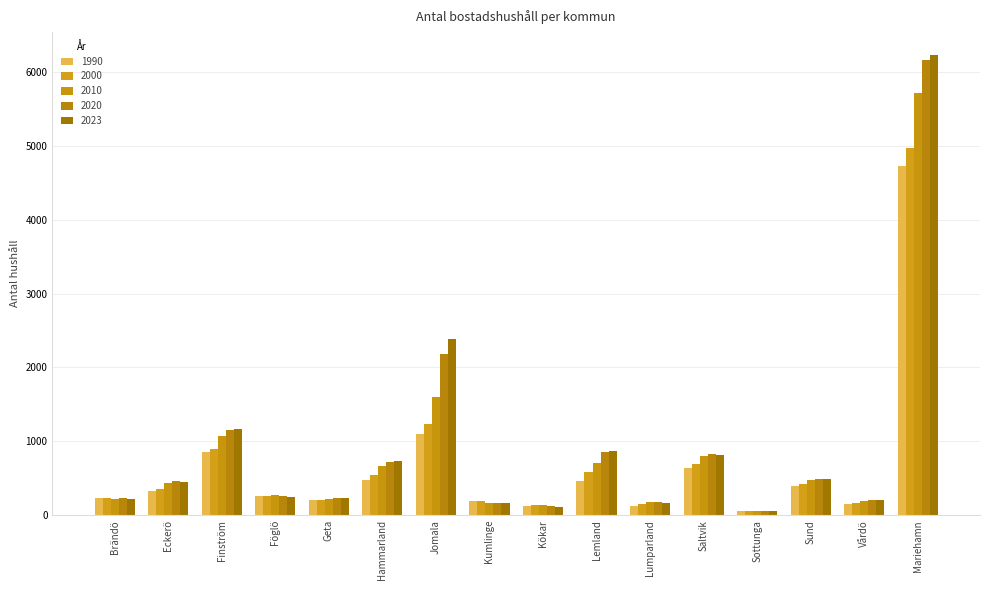

Is the value of 2023 at Vårdö greater than the value of 2000 at Kökar?

Yes